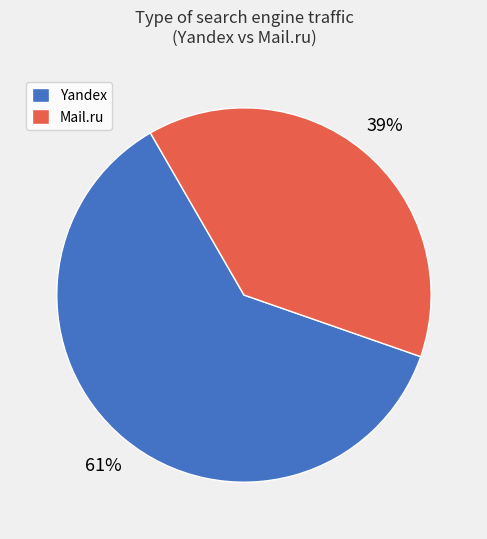

Count the number of slices in the pie.

2